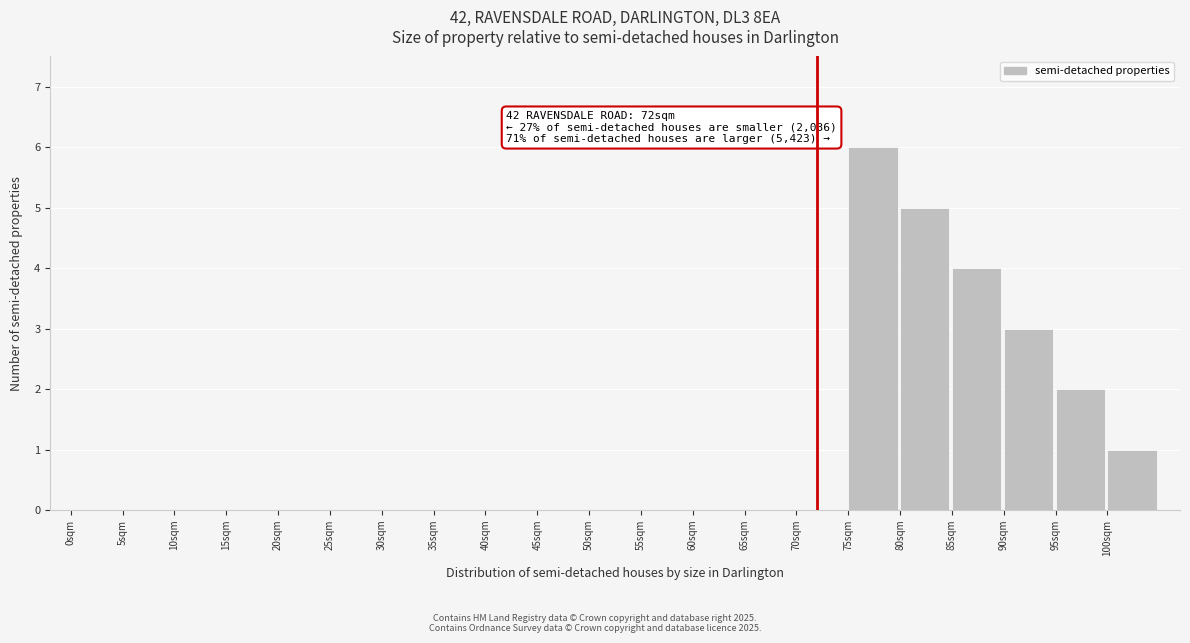

Reading left to right, list all the values displayed in this chart.

0sqm=0	5sqm=0	10sqm=0	15sqm=0	20sqm=0	25sqm=0	30sqm=0	35sqm=0	40sqm=0	45sqm=0	50sqm=0	55sqm=0	60sqm=0	65sqm=0	70sqm=0	75sqm=6	80sqm=5	85sqm=4	90sqm=3	95sqm=2	100sqm=1